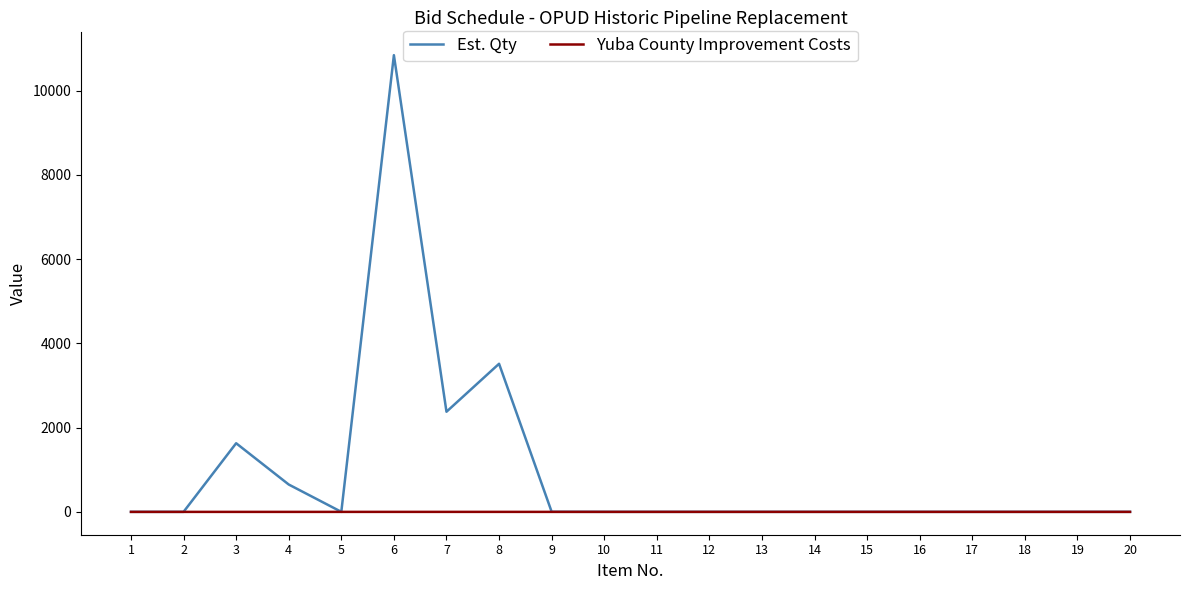

How many series are shown in this chart?

2